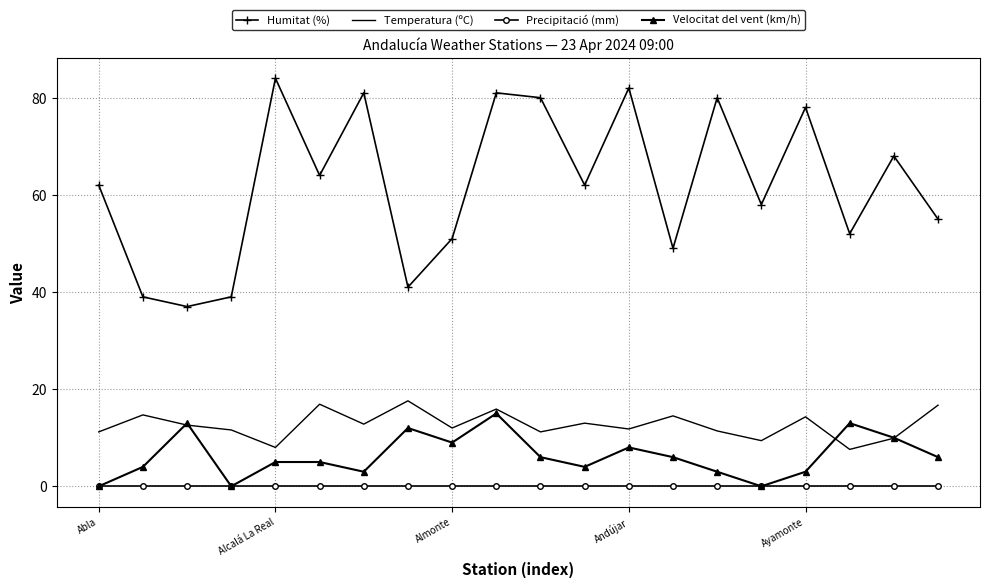

Which series has the widest spread of values?

Humitat (%)